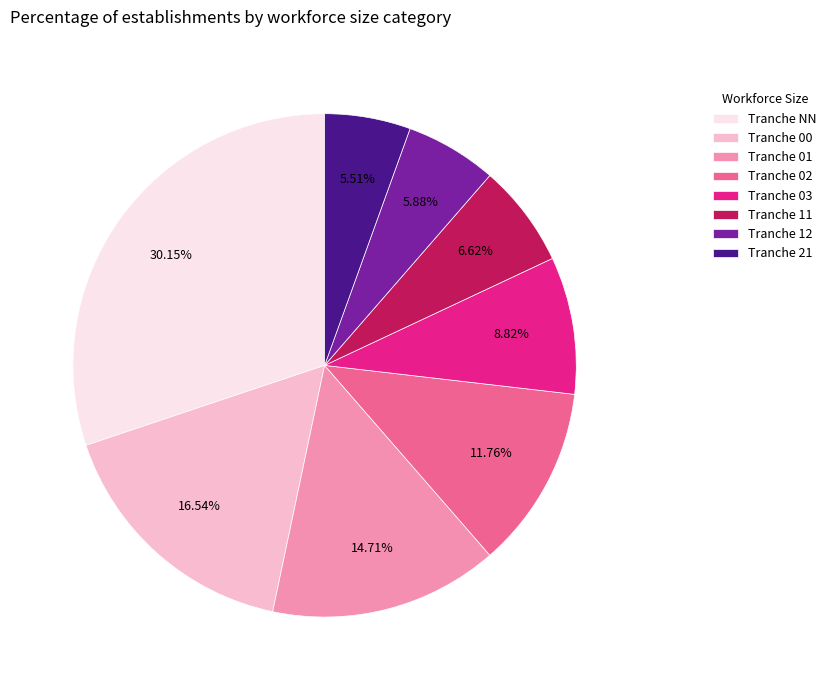

Does Tranche 21 account for over 50% of the chart?

No